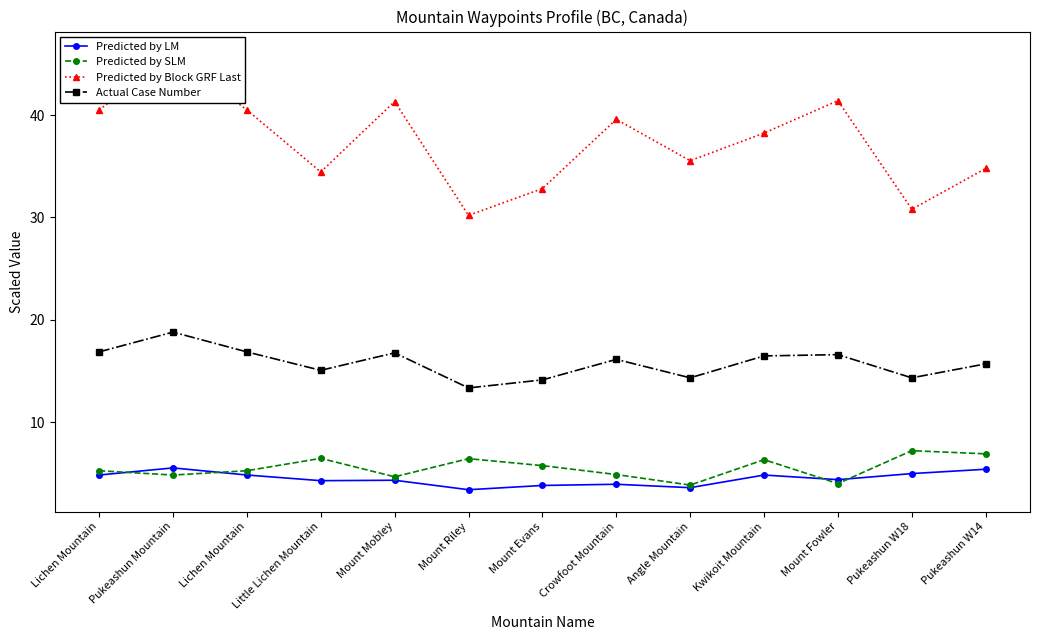

Is the value of Predicted by Block GRF Last at Mount Mobley greater than the value of Predicted by LM at Kwikoit Mountain?

Yes